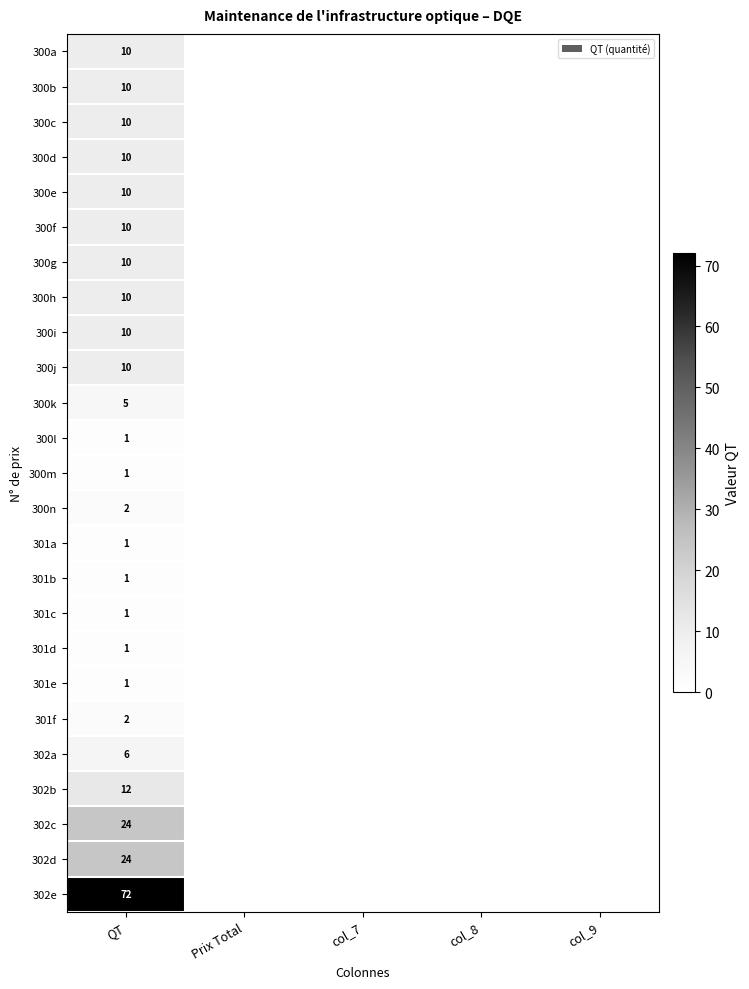

True or false: 300d has a value of 15 at QT.

False